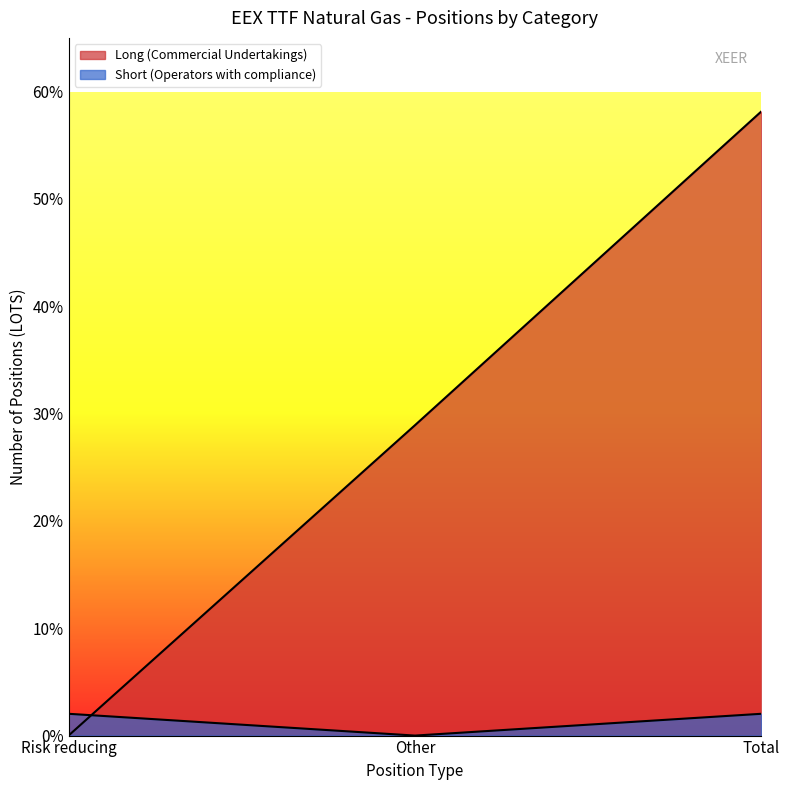

Does the chart have visible grid lines?

No